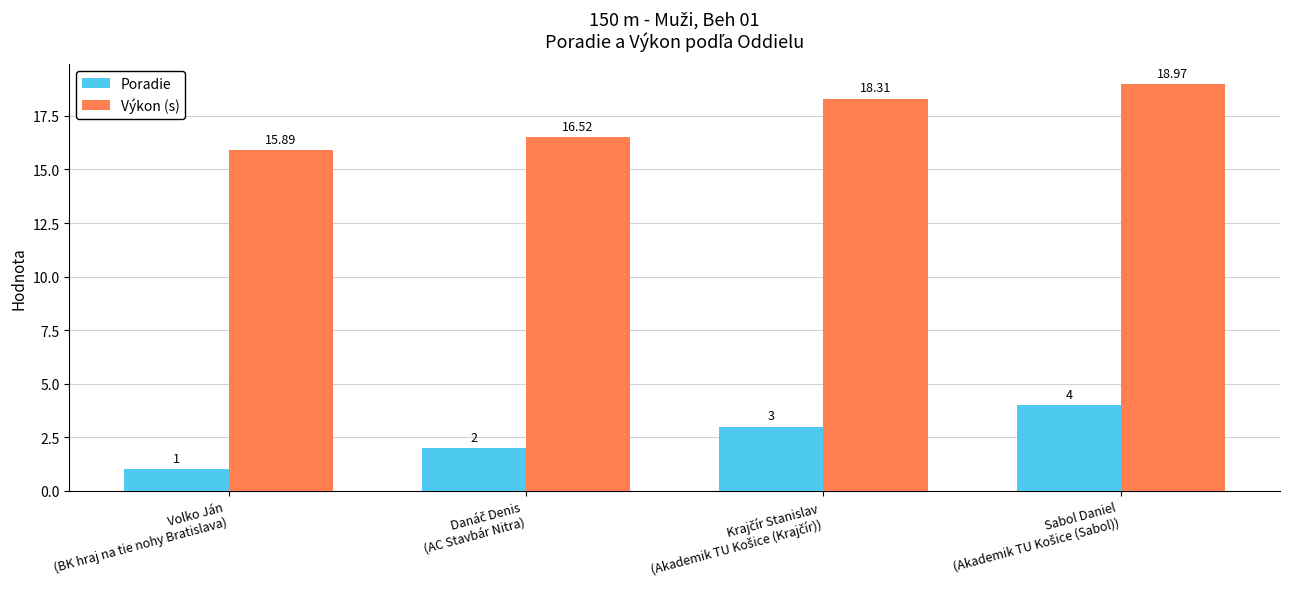

At how many categories does at least one series exceed 14?

4